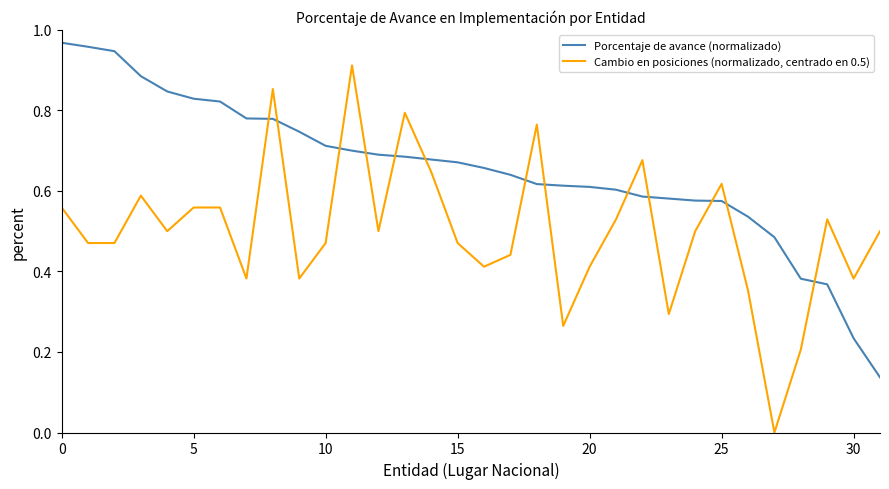

Which series has the widest spread of values?

Cambio en posiciones (normalizado, centrado en 0.5)